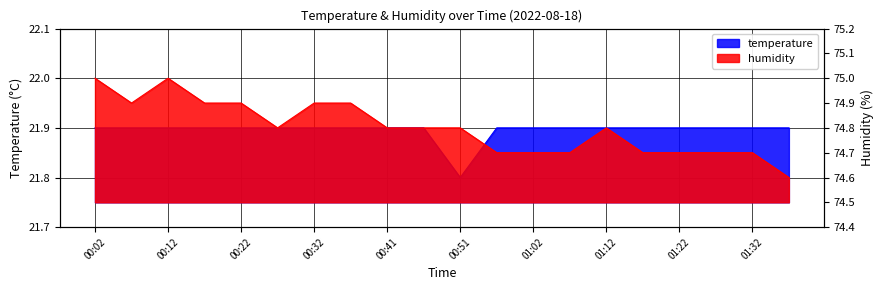

What is the difference between the humidity values at 00:51 and 00:32?

0.1